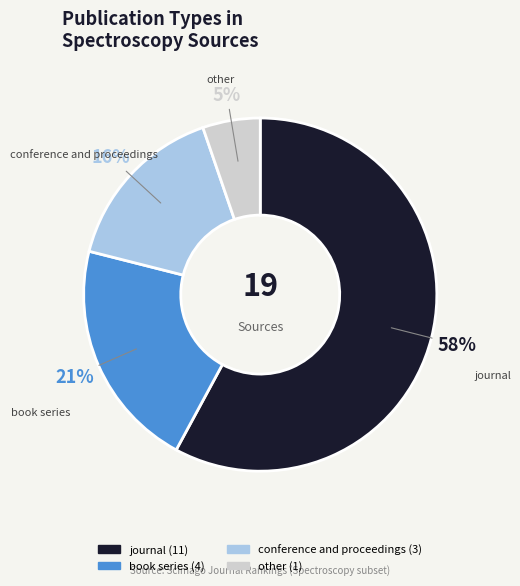

The other slice represents 18% of the pie. True or false?

False